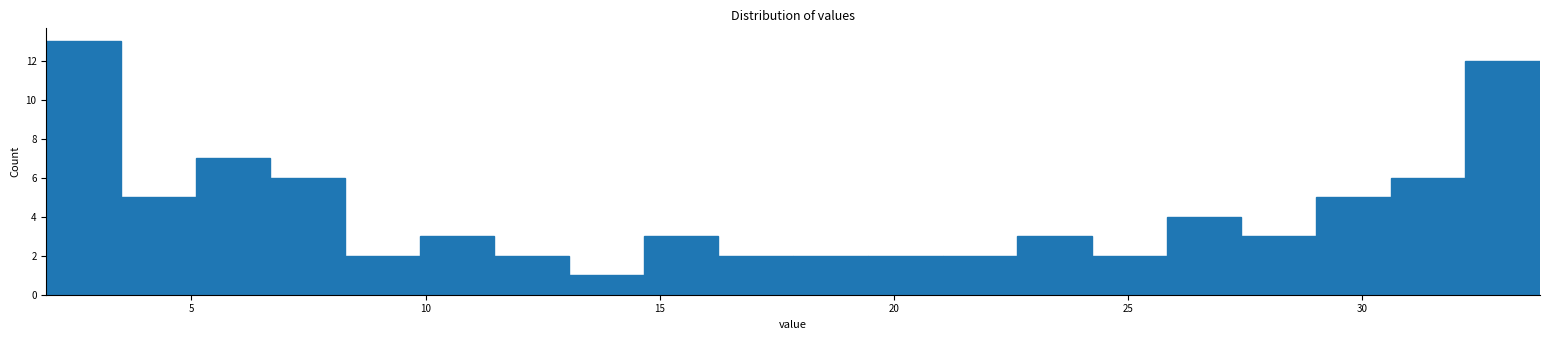

Around what value on the x-axis is the tallest bar? Give the approximate position of its centre, as read against the axis.

2.5